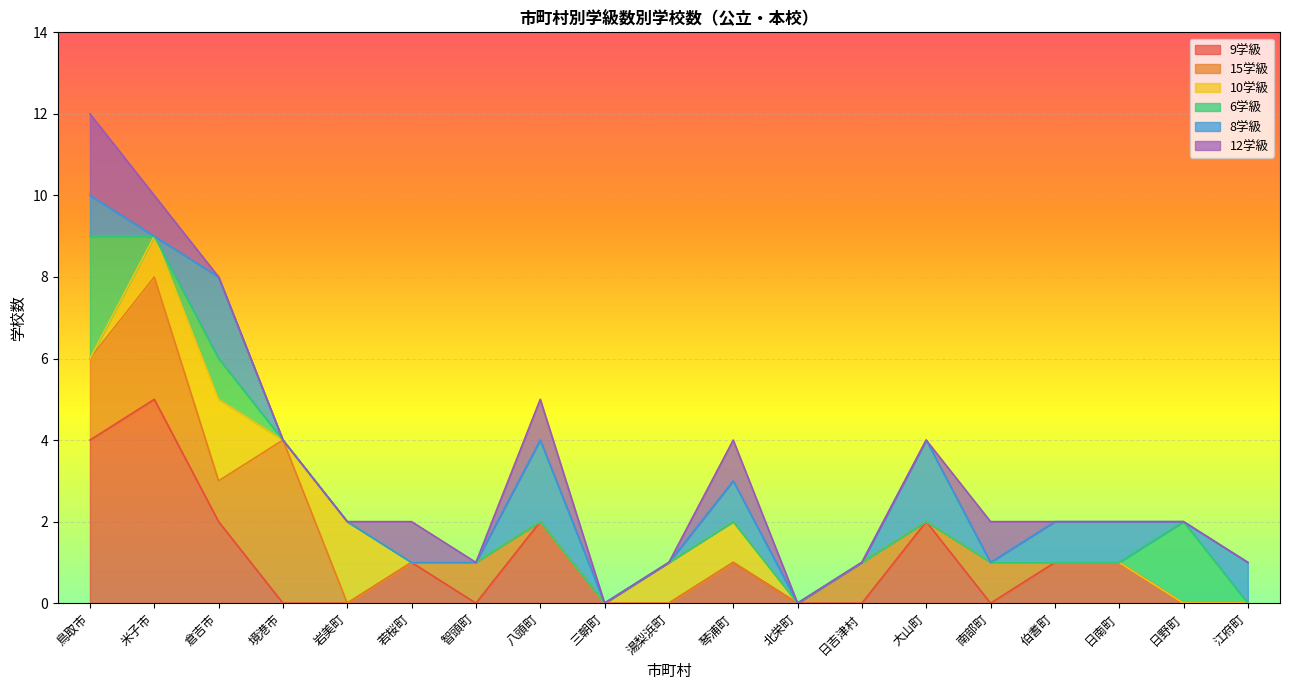

What are all the series names shown in the legend?

9学級, 15学級, 10学級, 6学級, 8学級, 12学級